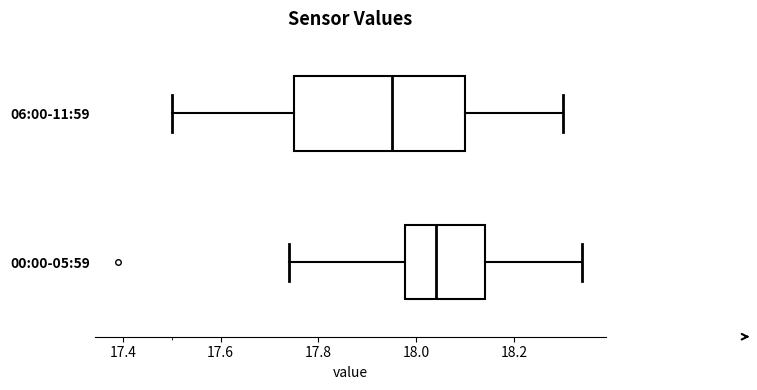

Reading bottom to top, read every box against the x-axis: the position of its median line, the range the box covers, and the ends of its whiskers. The values are not printed on the chart, so give them approximately, as read against the axis.

00:00-05:59: median 18.04, box 17.98 to 18.14, whiskers 17.74 to 18.34
06:00-11:59: median 17.96, box 17.76 to 18.10, whiskers 17.50 to 18.30